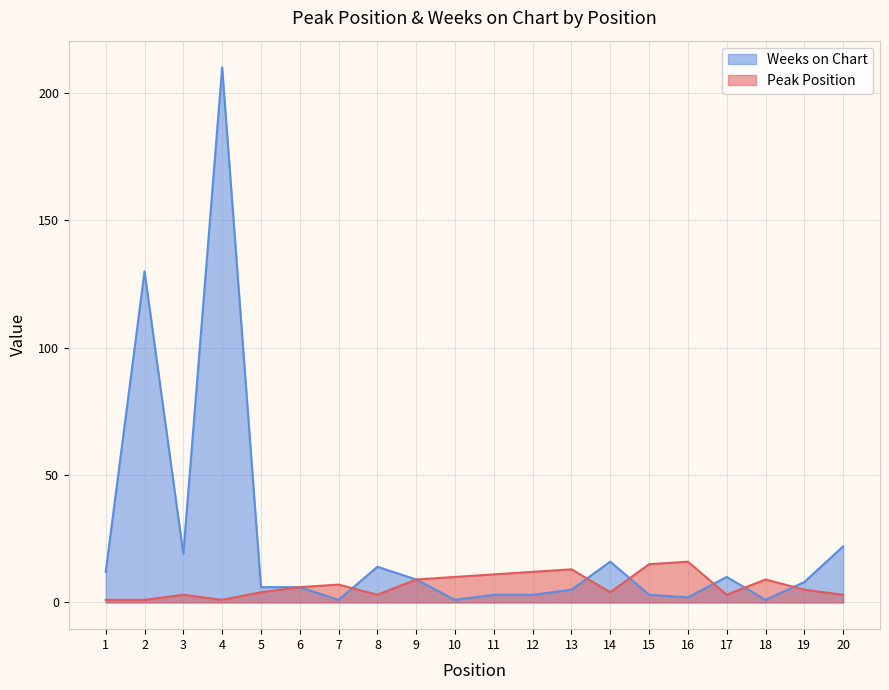

Reading right to left, transcribe all the data shown in this chart.

Peak Position: 20=3	19=5	18=9	17=3	16=16	15=15	14=4	13=13	12=12	11=11	10=10	9=9	8=3	7=7	6=6	5=4	4=1	3=3	2=1	1=1
Weeks on Chart: 20=22	19=8	18=1	17=10	16=2	15=3	14=16	13=5	12=3	11=3	10=1	9=9	8=14	7=1	6=6	5=6	4=210	3=19	2=130	1=12